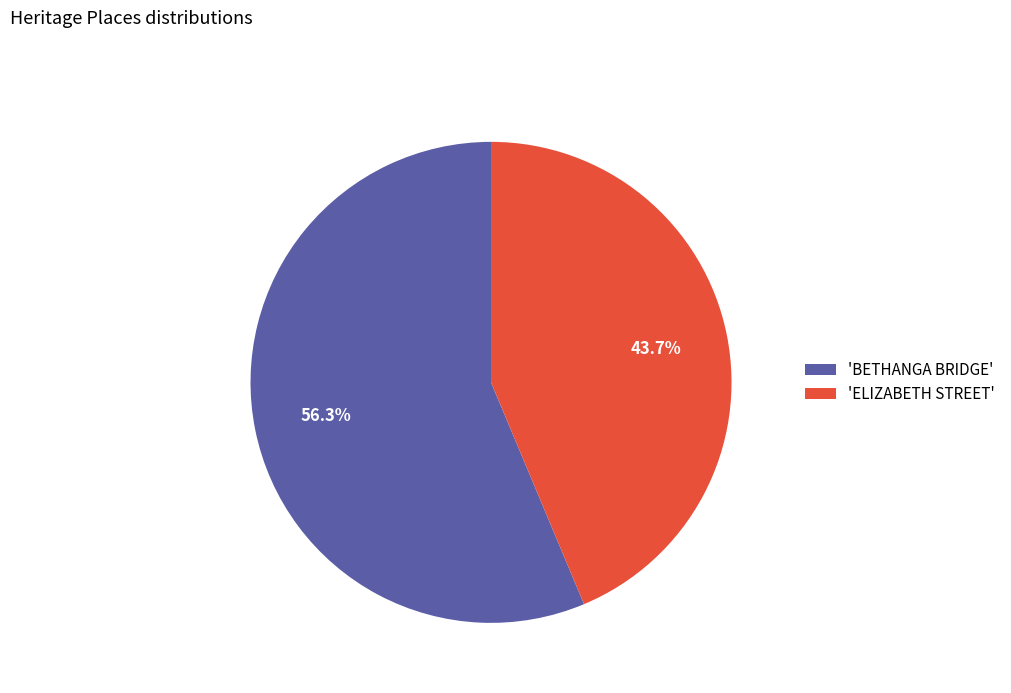

How many segments does this pie chart have?

2